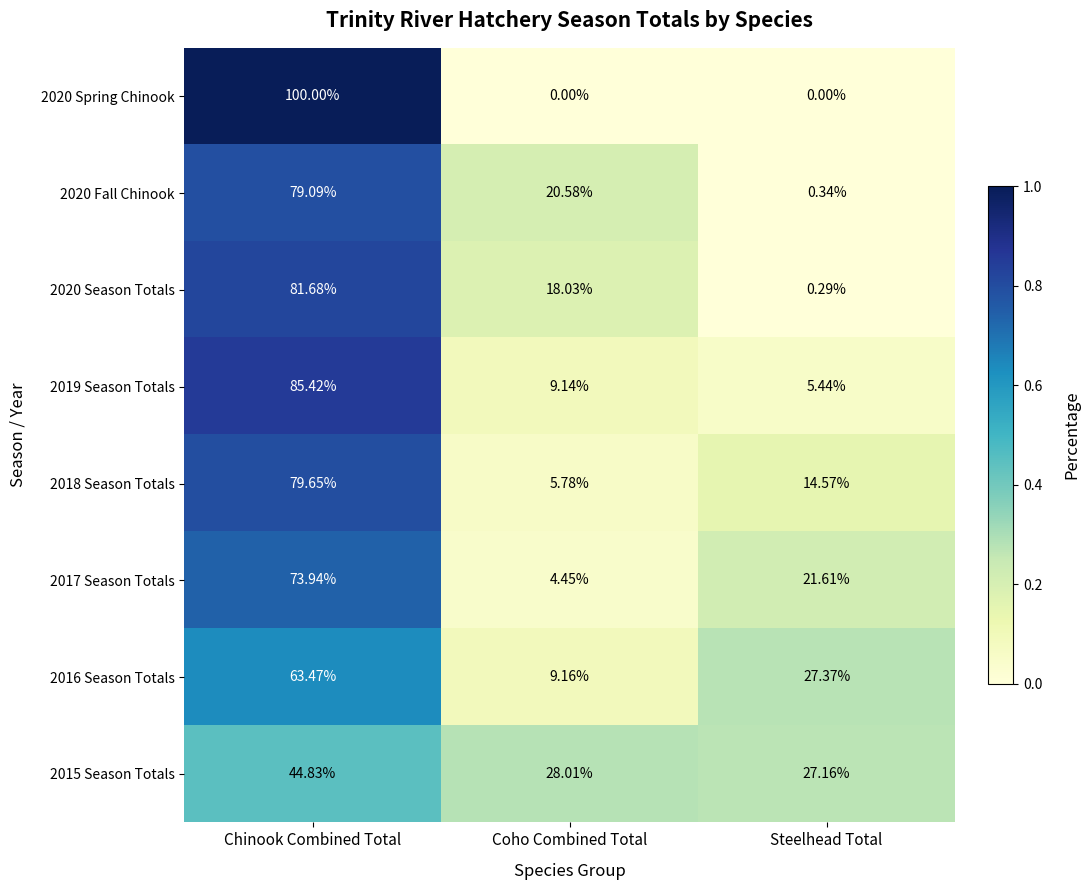

At which label does 2020 Fall Chinook first exceed 20?

Chinook Combined Total